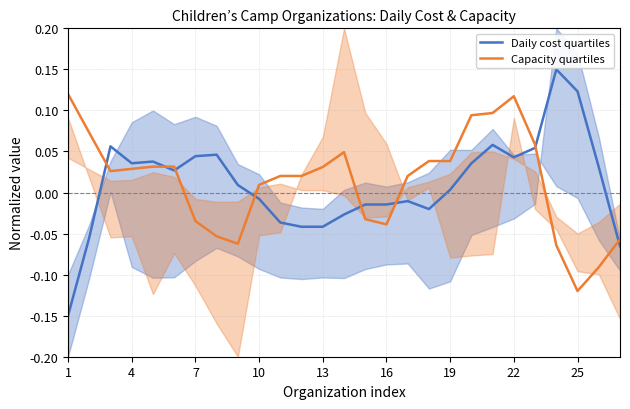

What is the highest value of the Daily cost quartiles series?

0.1